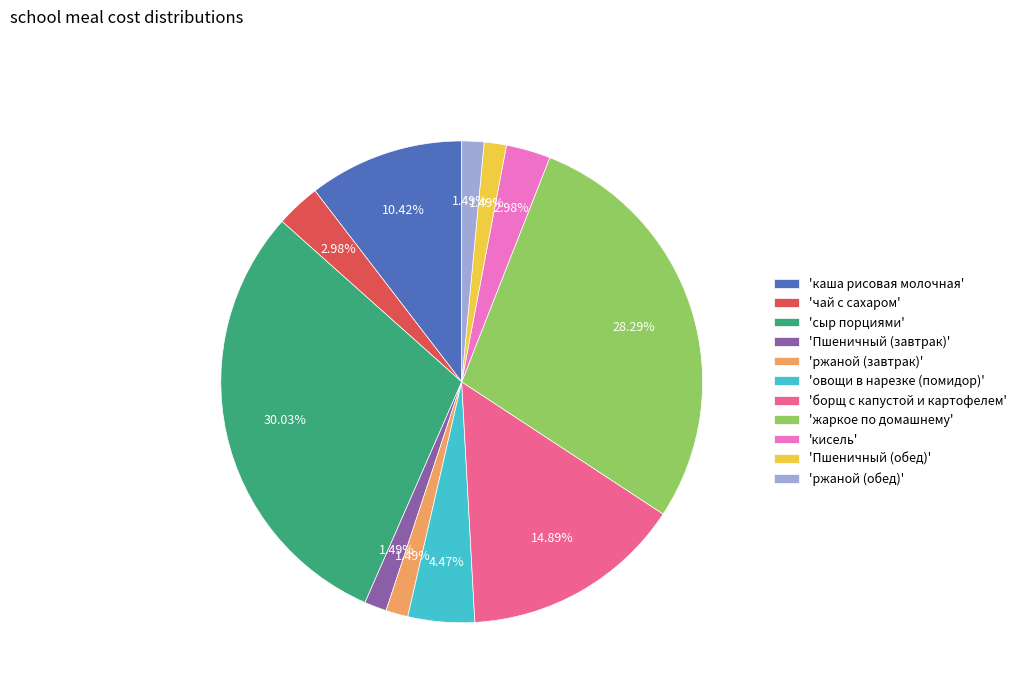

Is 'чай с сахаром' the majority of the pie?

No